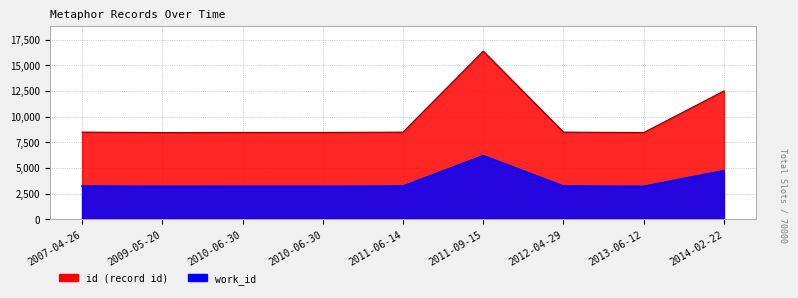

Rank the series by their maximum value, from highest to lowest.

id, work_id